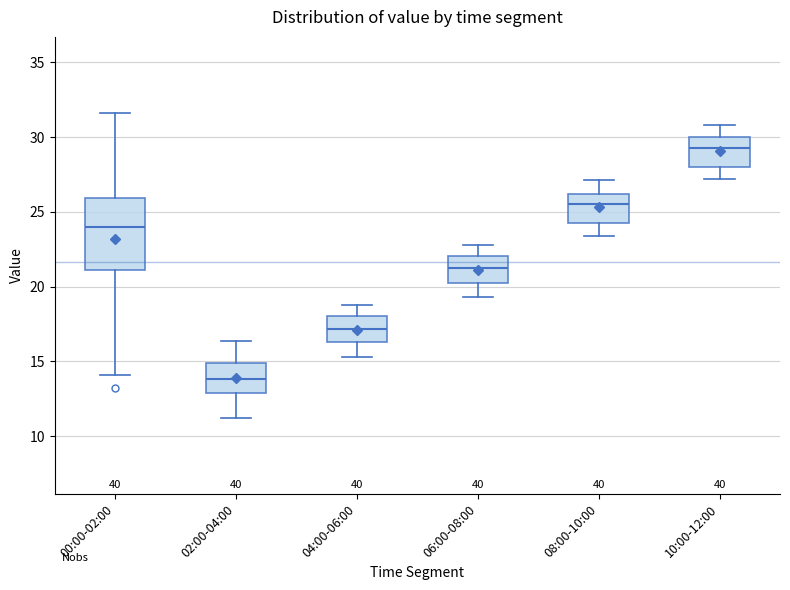

Comparing the boxes themselves (not the whiskers), which one is the tallest?

00:00-02:00